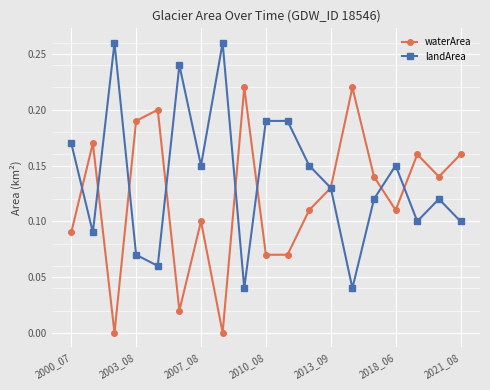

How many interior local peaks does the waterArea series have?

6